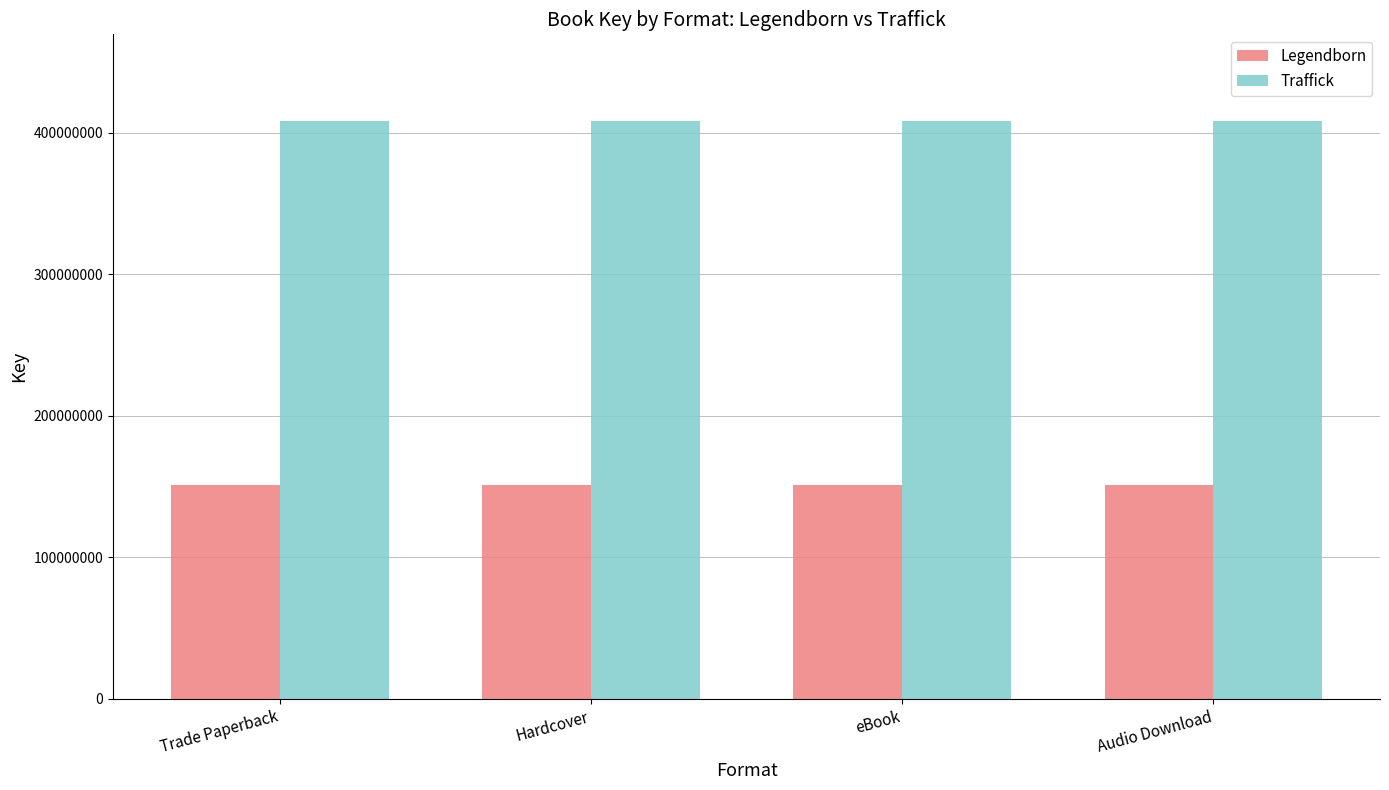

What is the spread (max minus min) of values at Trade Paperback?

257295819